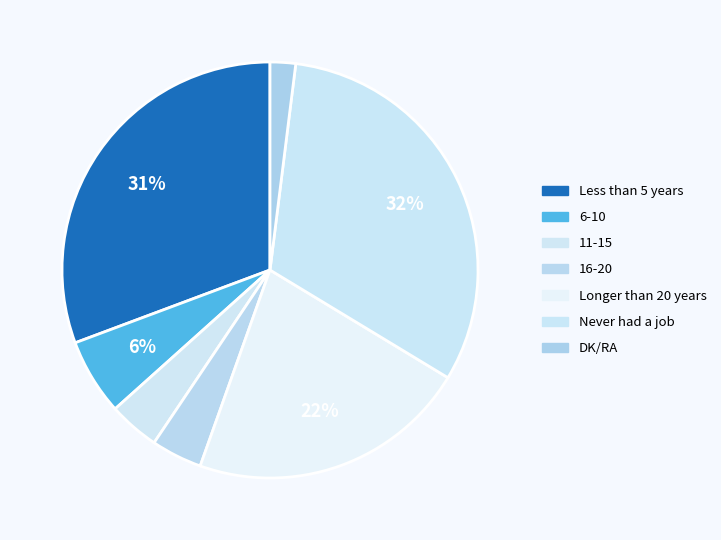

Is there any slice that represents more than half of the pie?

No